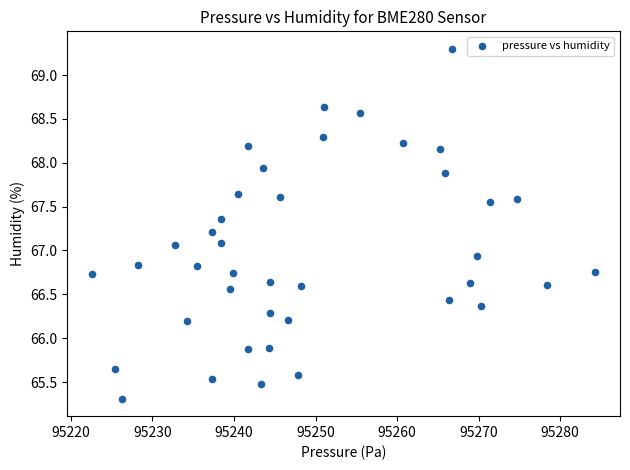

What is the range of Y values (max minus min)?

4.0